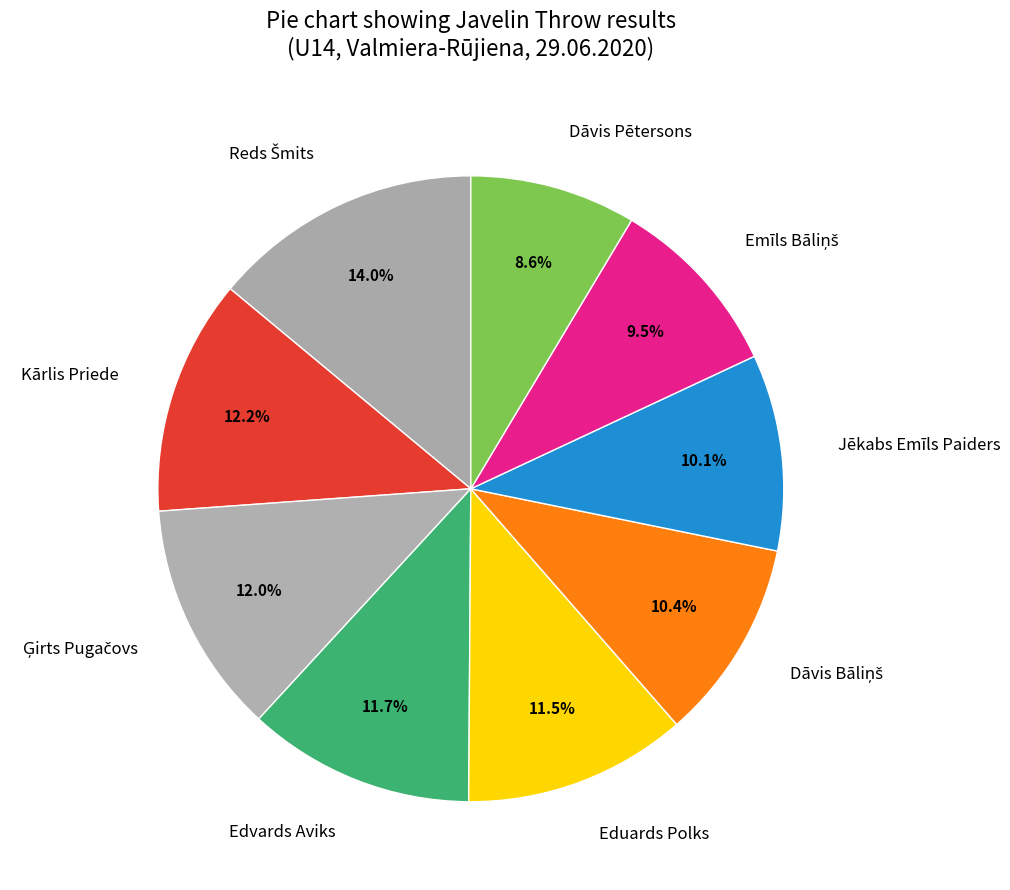

Do Jēkabs Emīls Paiders and Edvards Aviks together represent more than half of the pie?

No